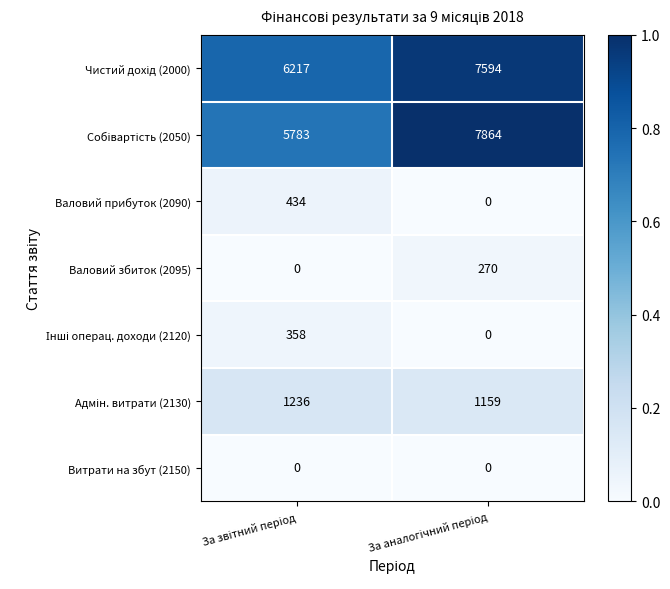

What is the maximum value shown in the chart?

7864